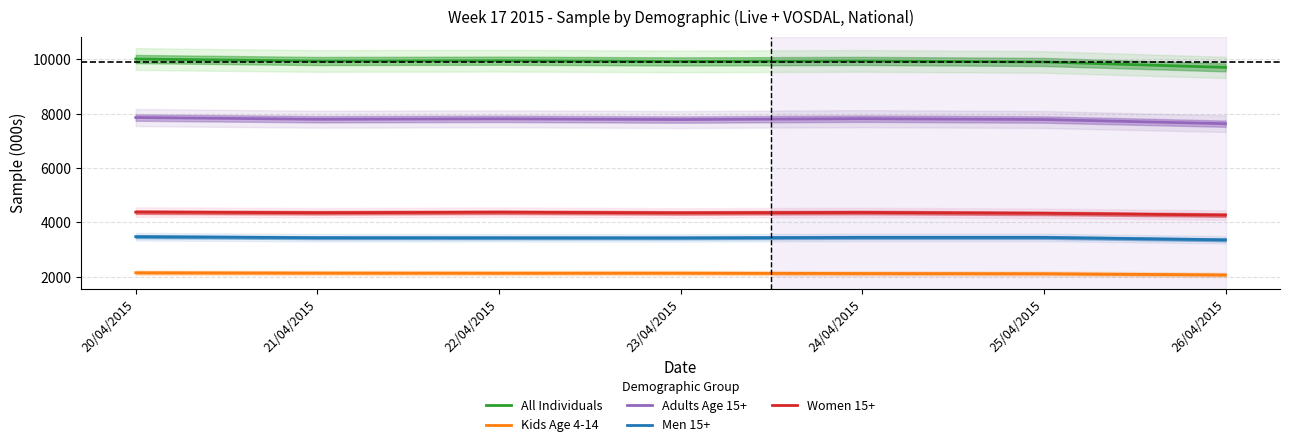

How many series are shown in this chart?

5